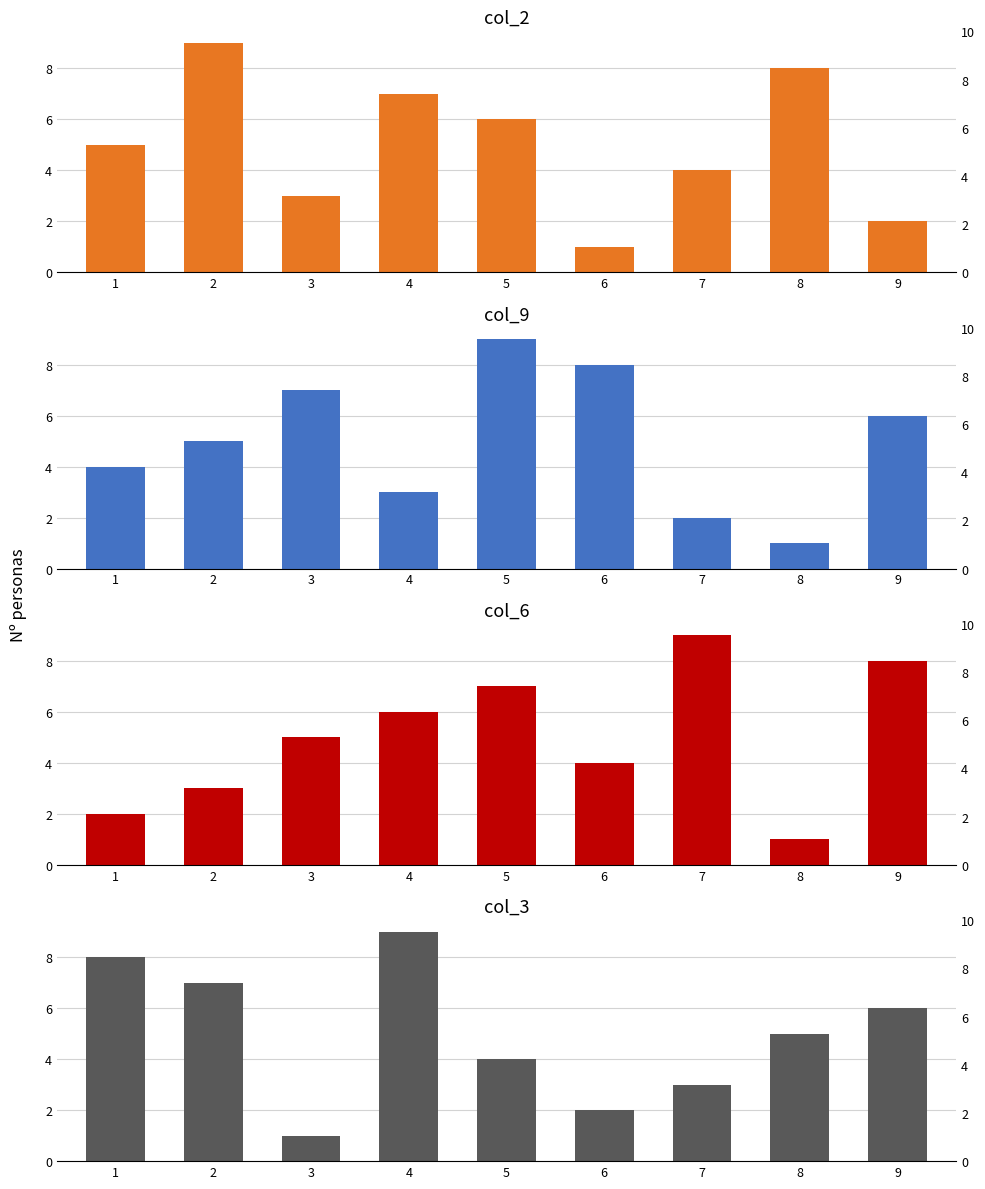

At how many categories does at least one series exceed 4?

9